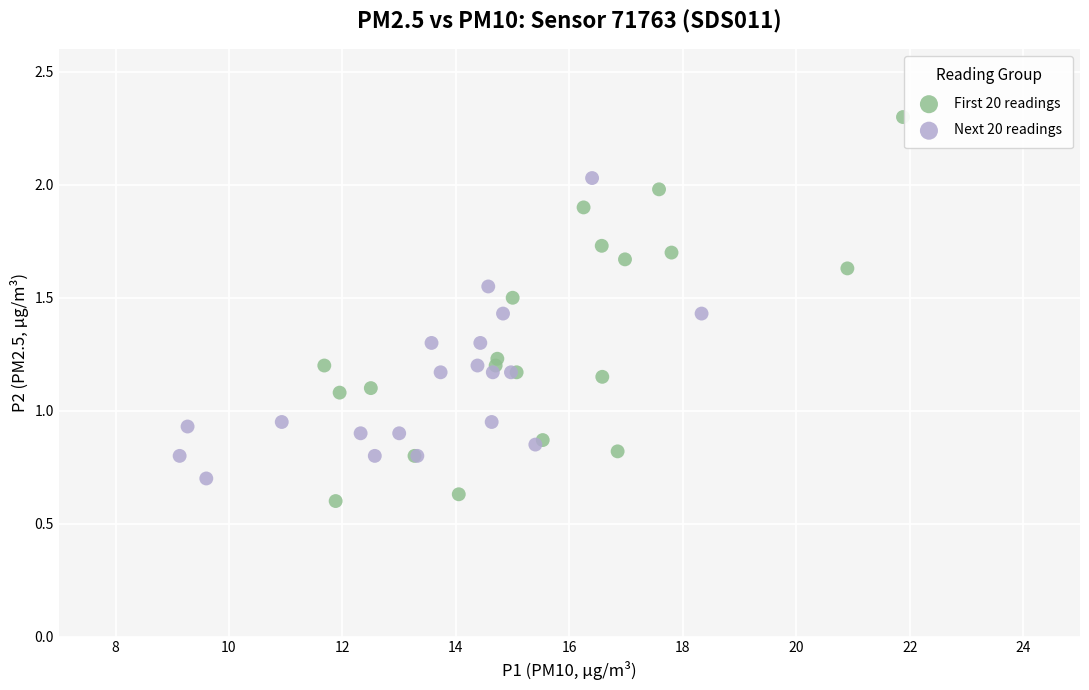

Which series has the largest Y range (max minus min)?

First 20 readings